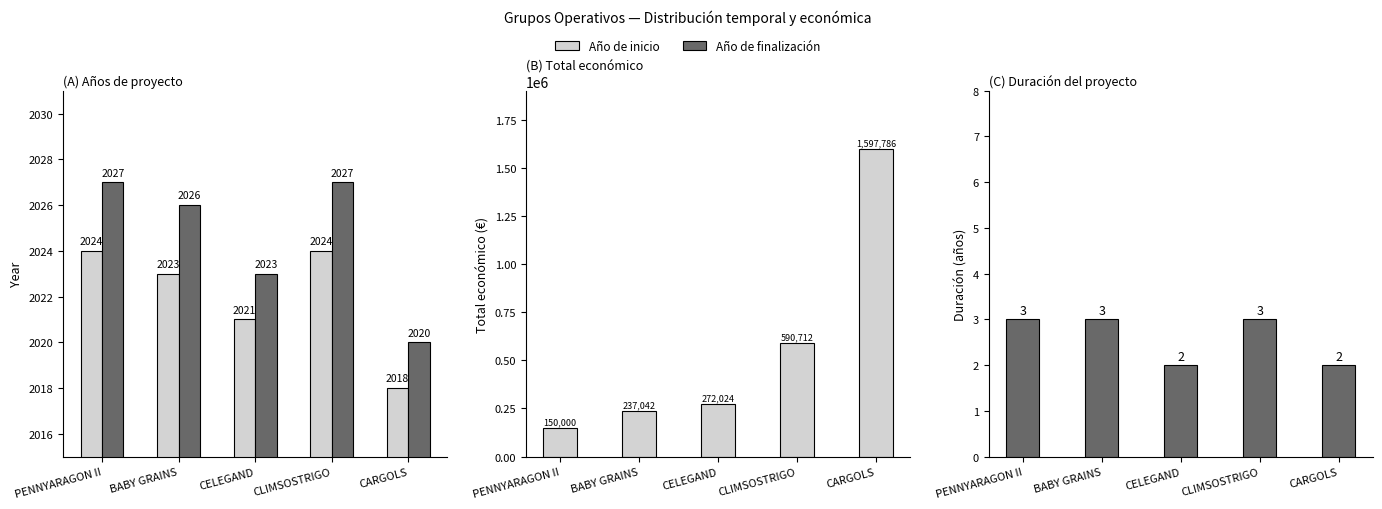

What is the total value across all series at CLIMSOSTRIGO?

594766